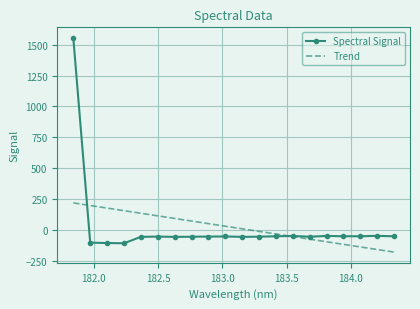

What are all the series names shown in the legend?

Spectral Signal, Trend